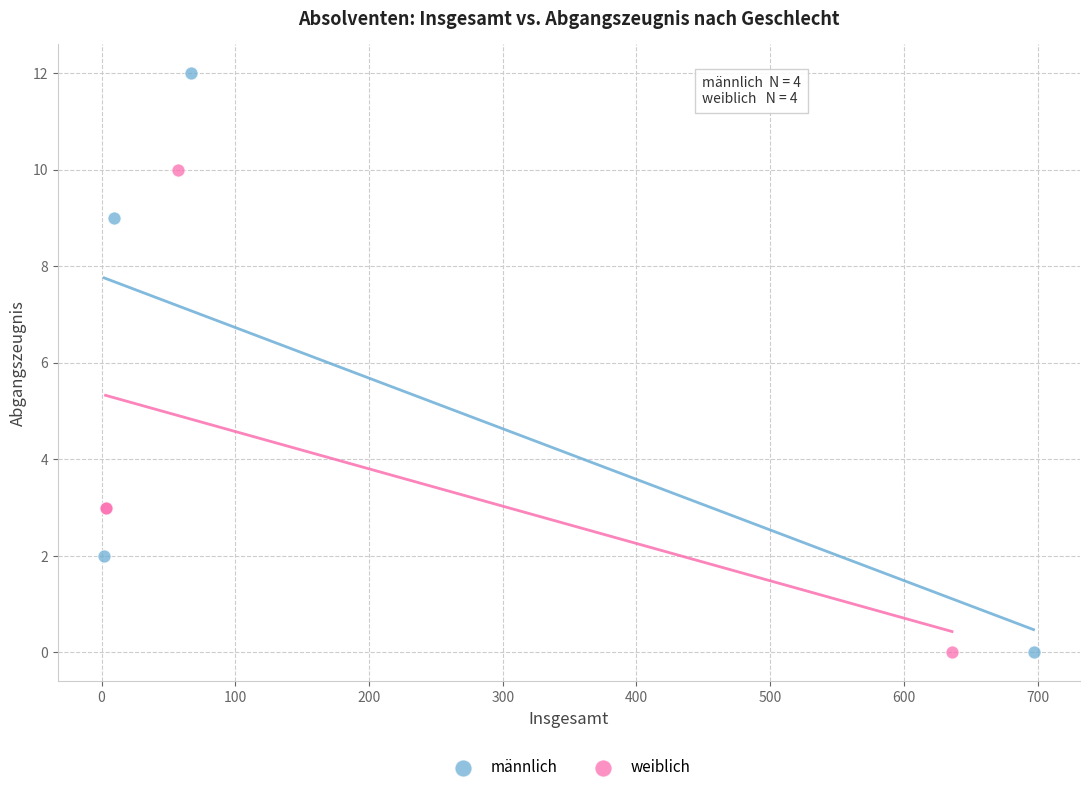

Which series has the widest spread of Y values?

männlich